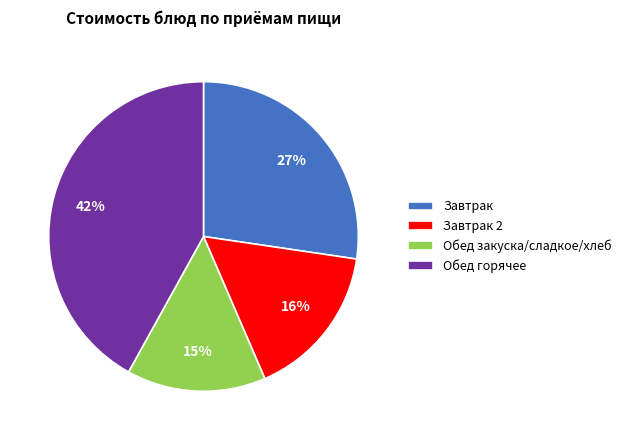

Does any single category account for the majority?

No